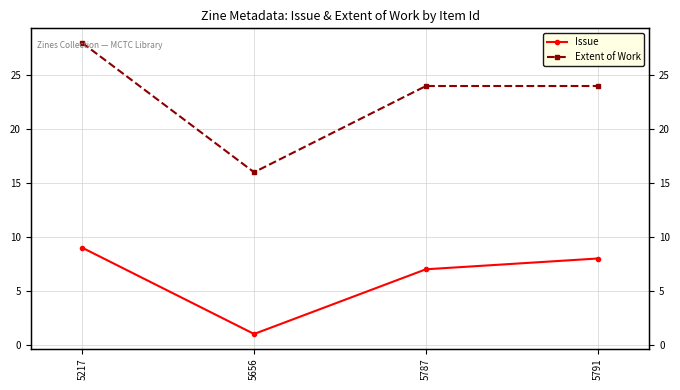

The value of Issue at 5787 is 7. True or false?

True